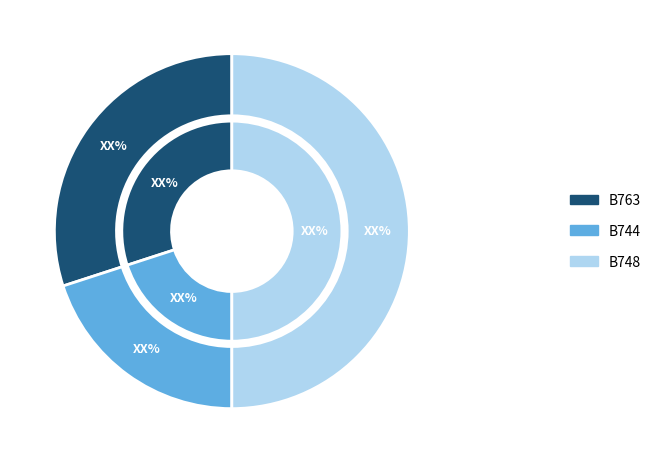

Is there a majority slice in this chart?

No